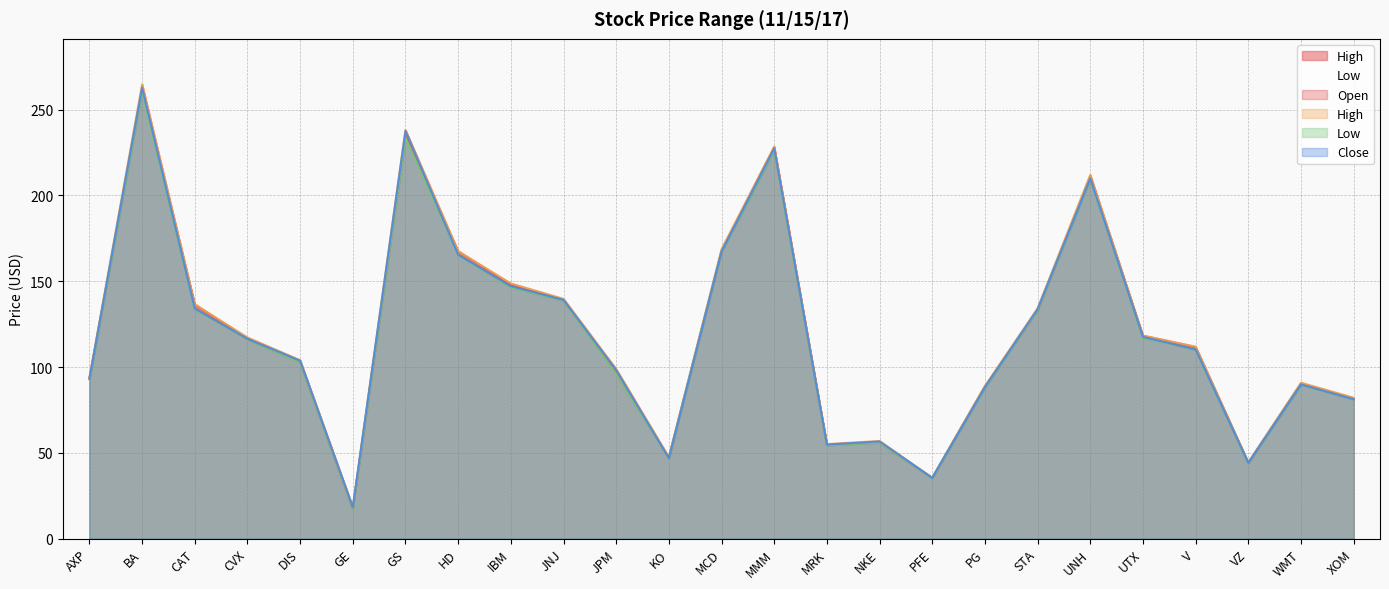

How many lines are shown in the chart?

4